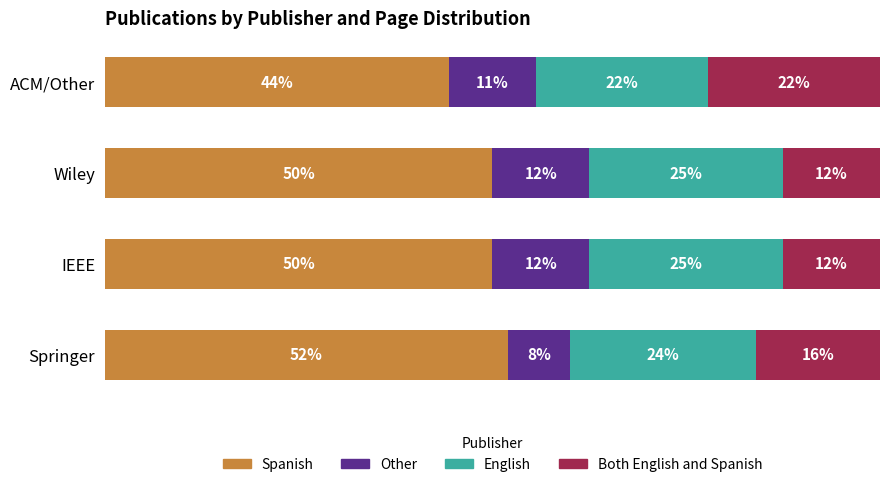

Count the Both English and Spanish values in the range 0 to 1.

4